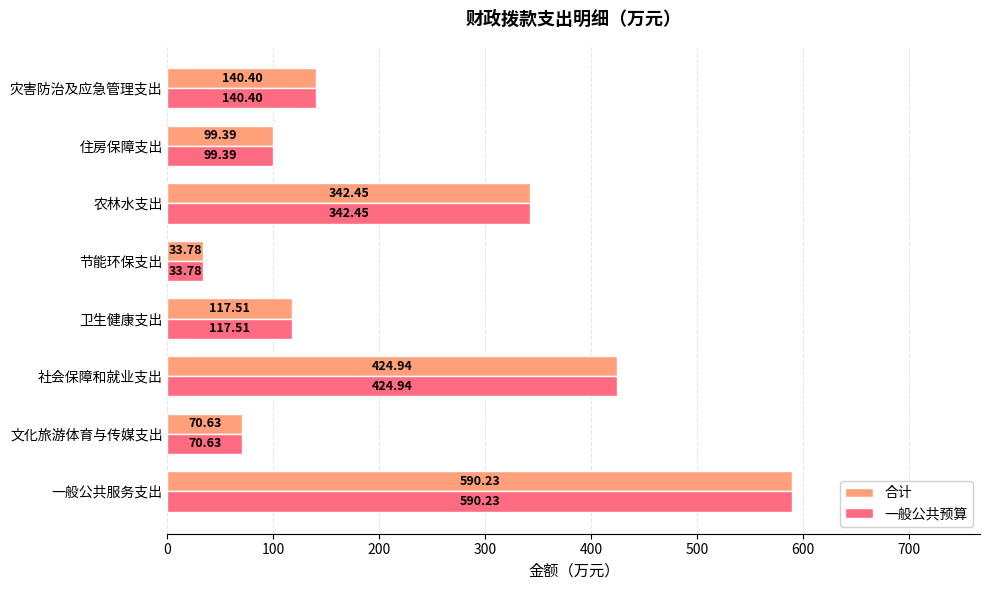

At how many categories does at least one series exceed 568?

1